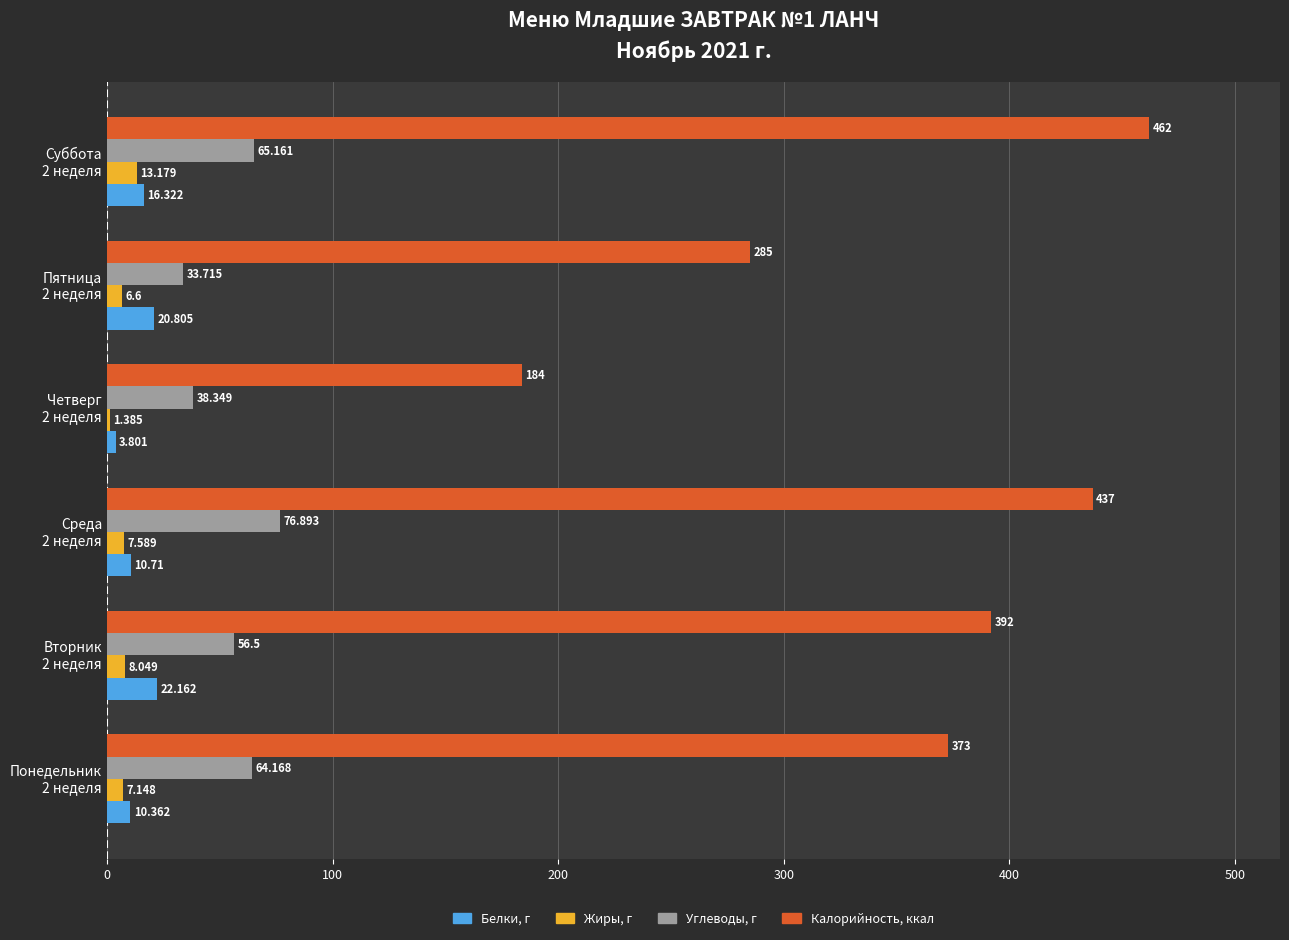

Which series has the largest total across all categories?

Калорийность, ккал